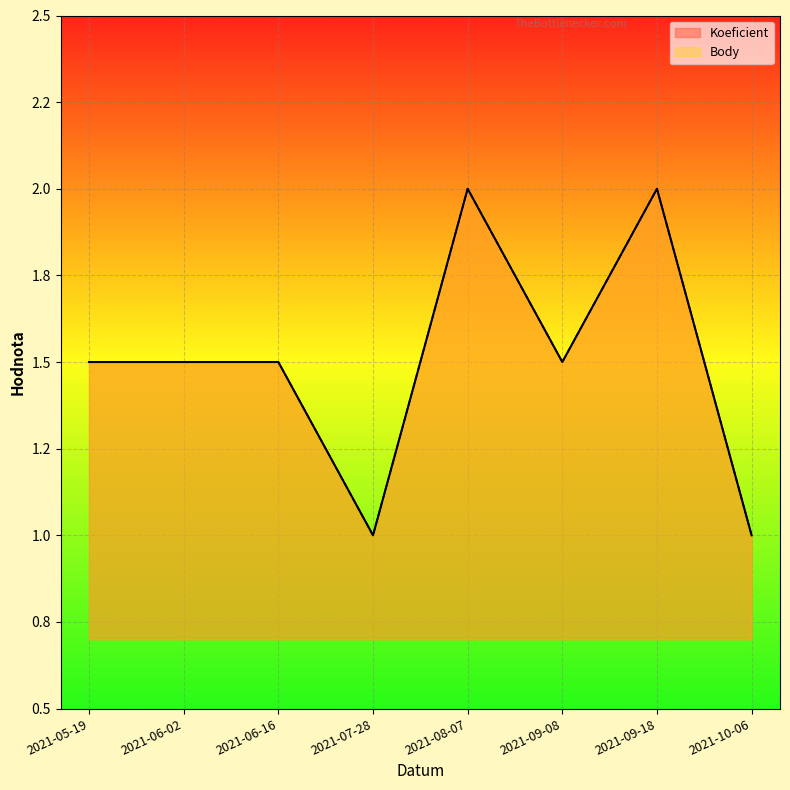

How many Koeficient values are between 1 and 2?

8